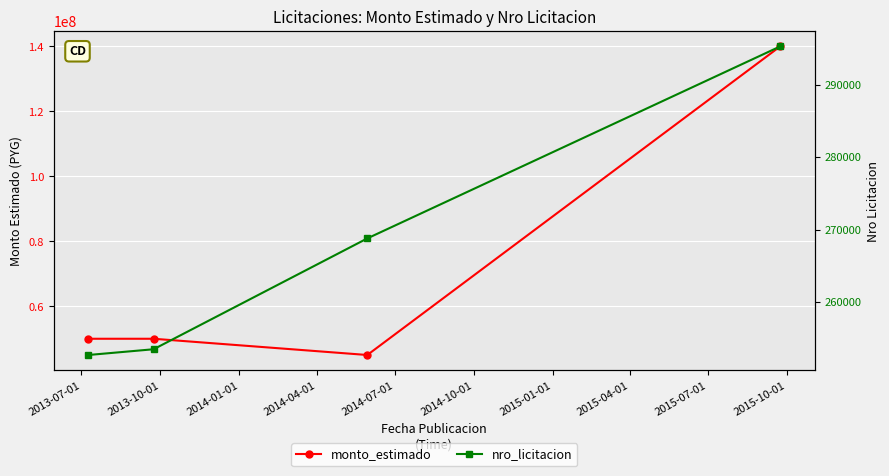

Is it true that nro_licitacion equals 252691 at 2013-07-01?

True